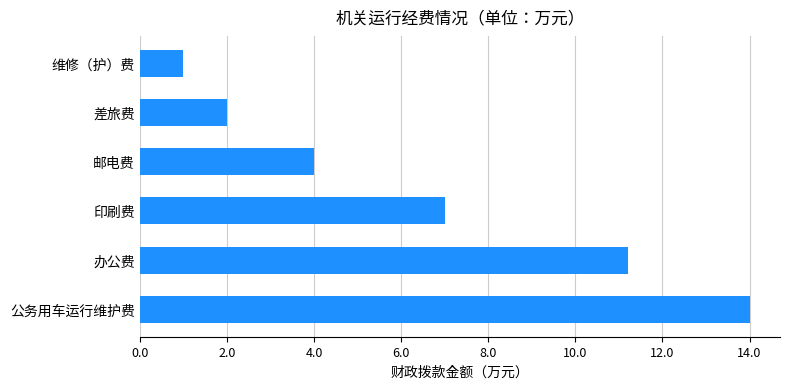

Which label corresponds to the smallest value in the chart?

维修（护）费